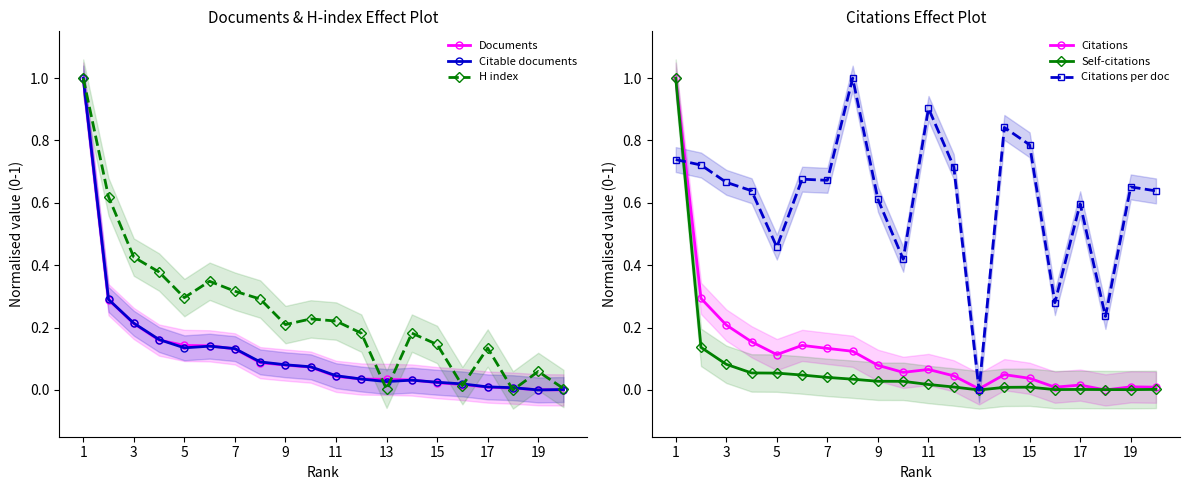

True or false: Citations per doc has more than 1 points higher than both neighbors.

True